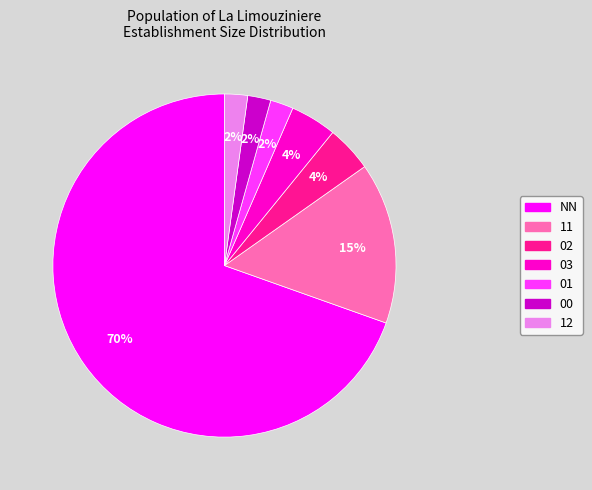

Count the number of slices in the pie.

7